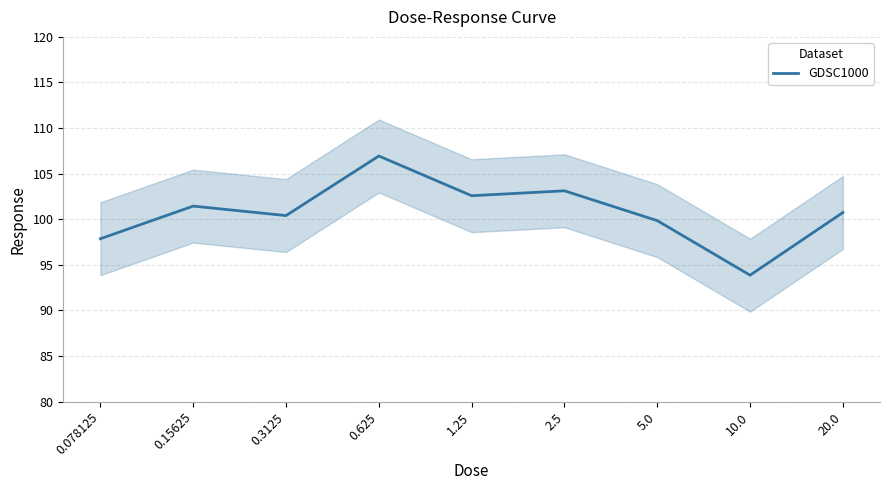

True or false: there are more than 1 points higher than both neighbors.

True